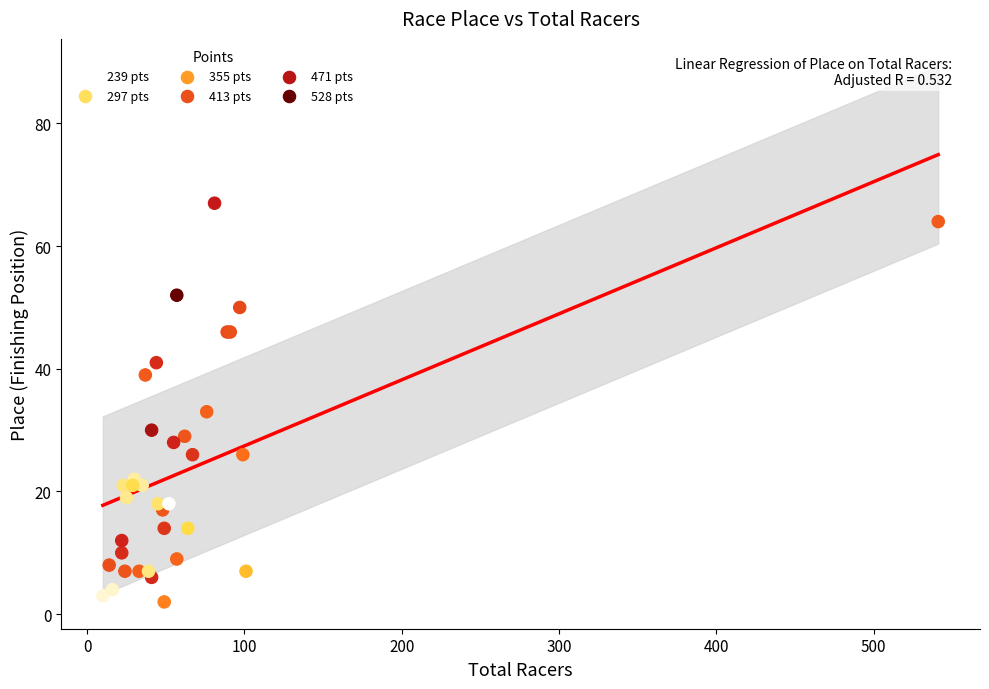

What Y value in the scatter plot is closest to 34?

33